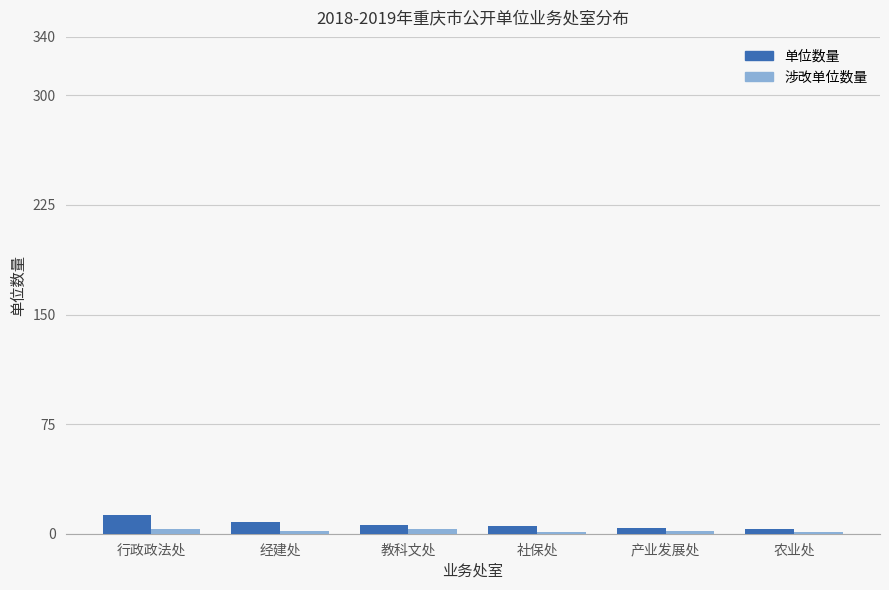

What is the sum of all 单位数量 values?

39